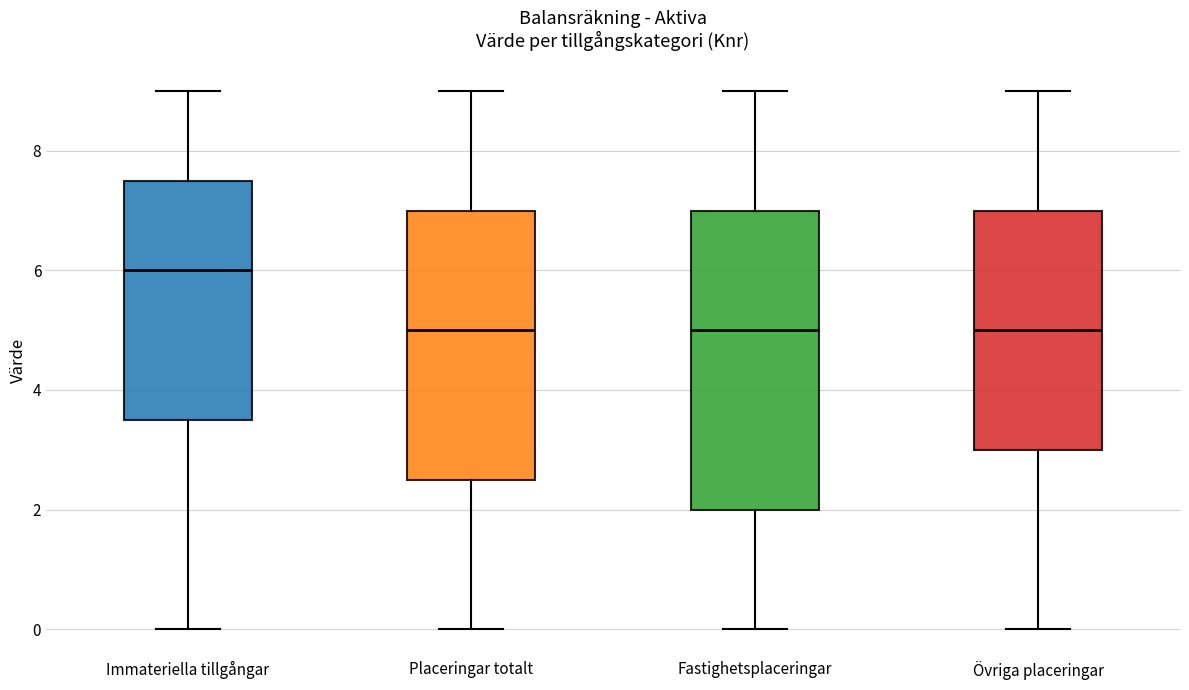

Reading left to right, transcribe this box plot: for each box, give where its median line is, the range the box spans, and where its two whiskers end, as read against the y-axis. The values are not printed on the chart, so give them approximately, as read against the axis.

Immateriella tillgångar: median 6.0, box 3.6 to 7.6, whiskers 0.0 to 9.0
Placeringar totalt: median 5.0, box 2.6 to 7.0, whiskers 0.0 to 9.0
Fastighetsplaceringar: median 5.0, box 2.0 to 7.0, whiskers 0.0 to 9.0
Övriga placeringar: median 5.0, box 3.0 to 7.0, whiskers 0.0 to 9.0